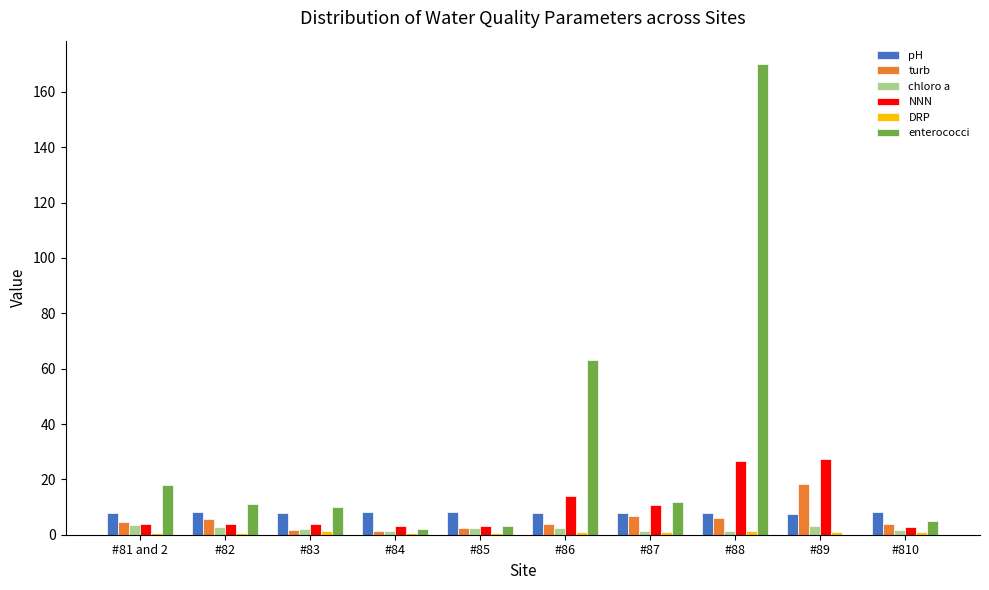

Between #88 and #89, which series saw the biggest shift?

enterococci